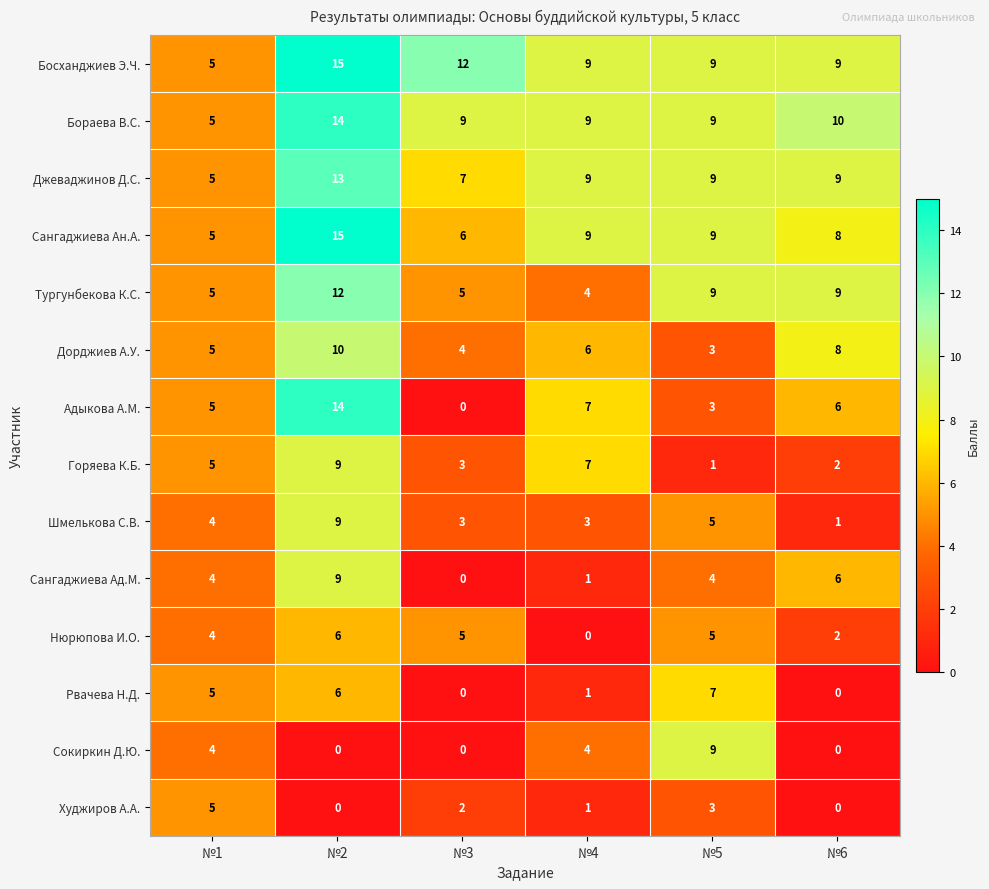

What is the difference between the highest and lowest values at №5?

8